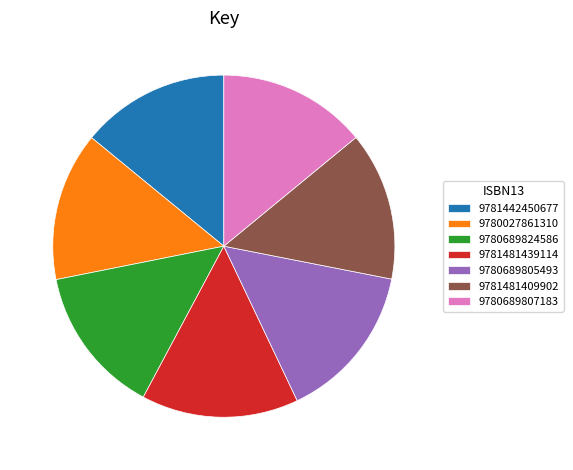

Count the number of slices in the pie.

7